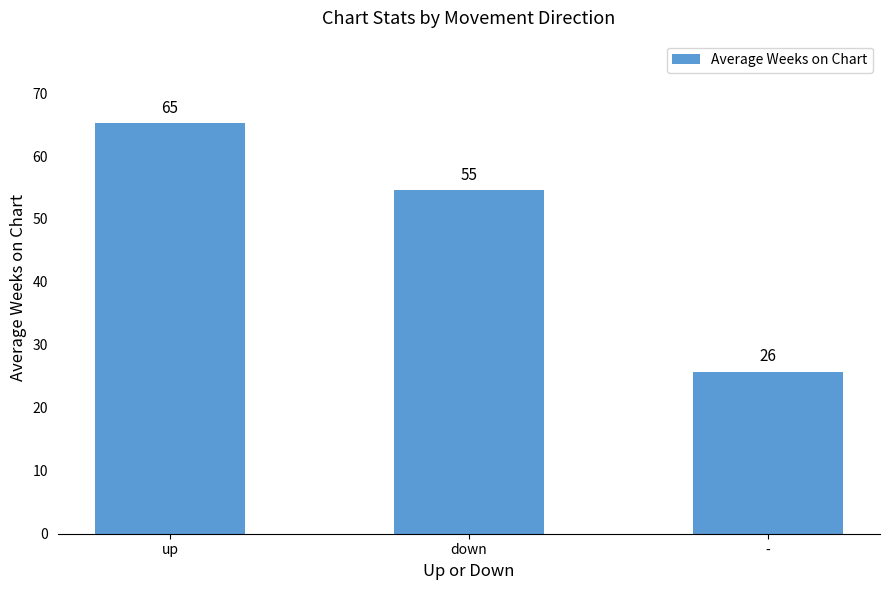

List the labels in order of value, largest first.

up, down, -